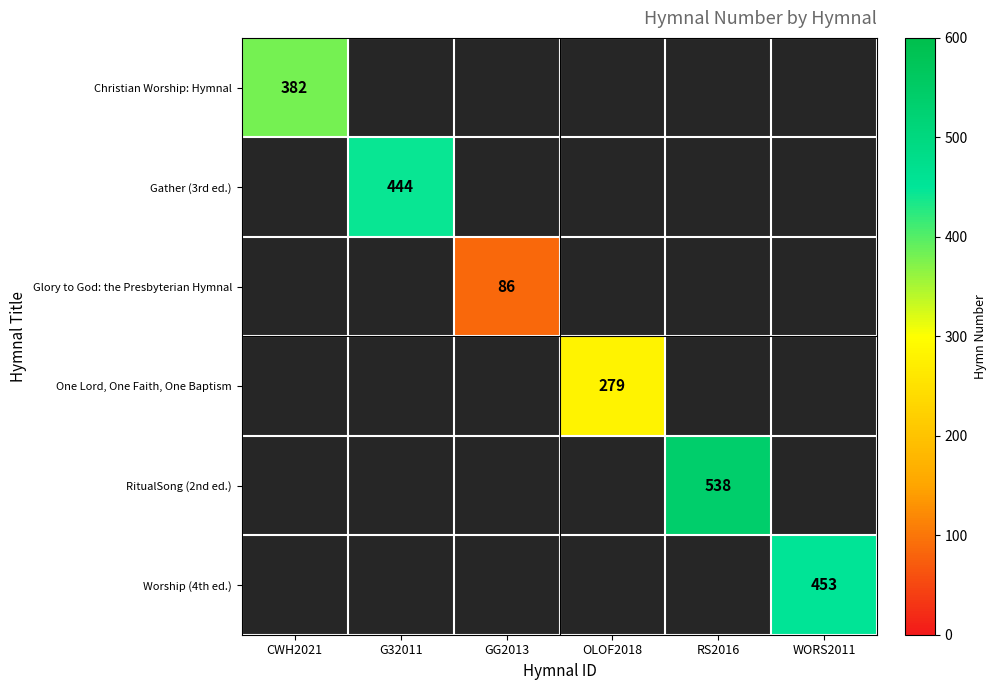

The RitualSong (2nd ed.) series shows 538 at RS2016. True or false?

True